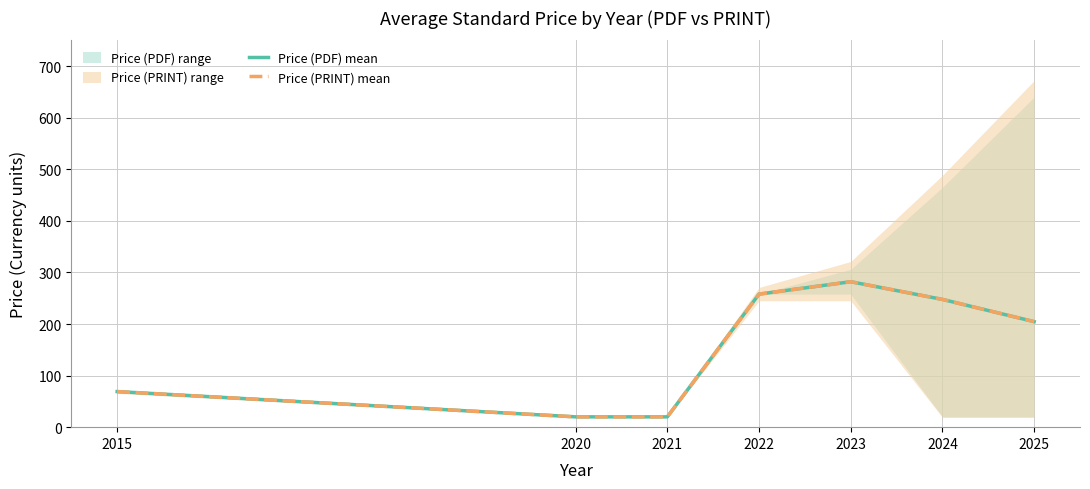

Count the number of categories in the chart.

7